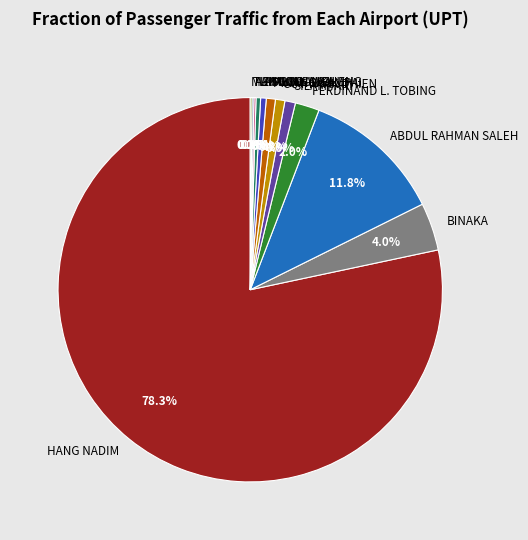

Which slice is the largest?

HANG NADIM